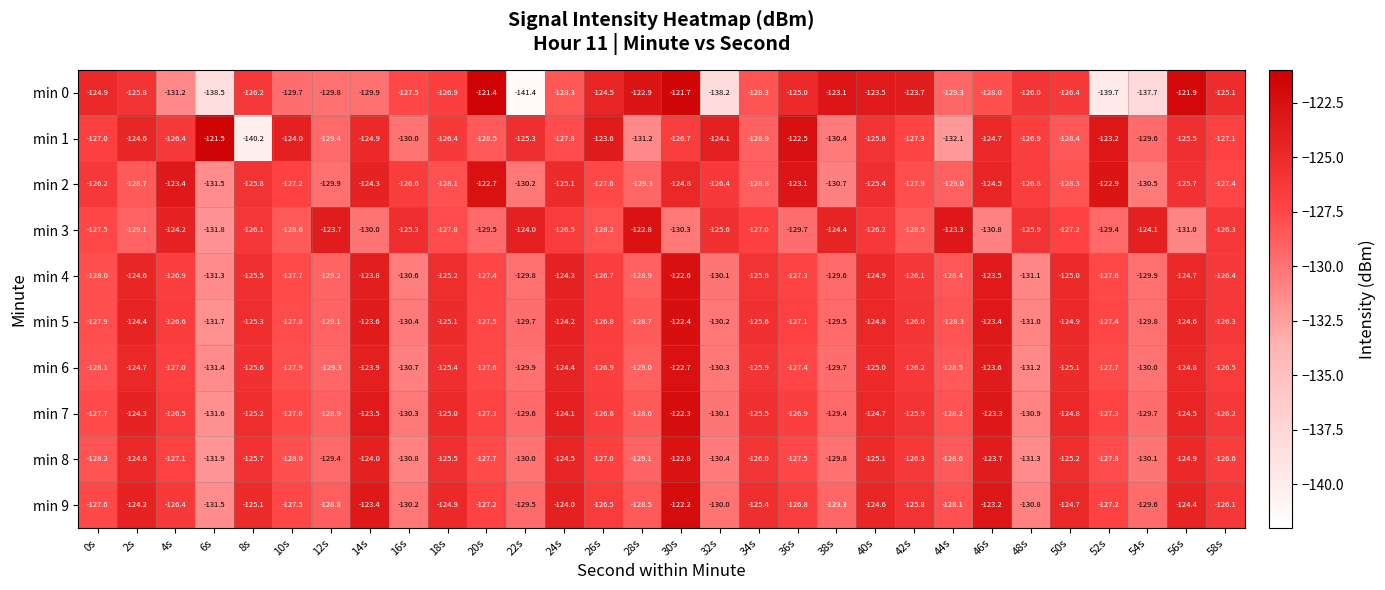

Rank the series at 56s from highest to lowest value.

min 0, min 9, min 7, min 5, min 4, min 6, min 8, min 1, min 2, min 3